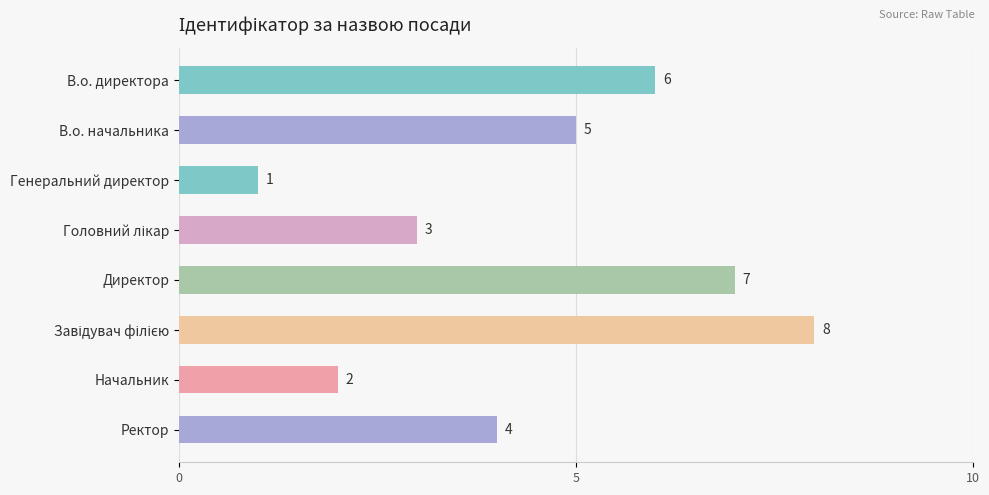

How many bars are there in total?

8